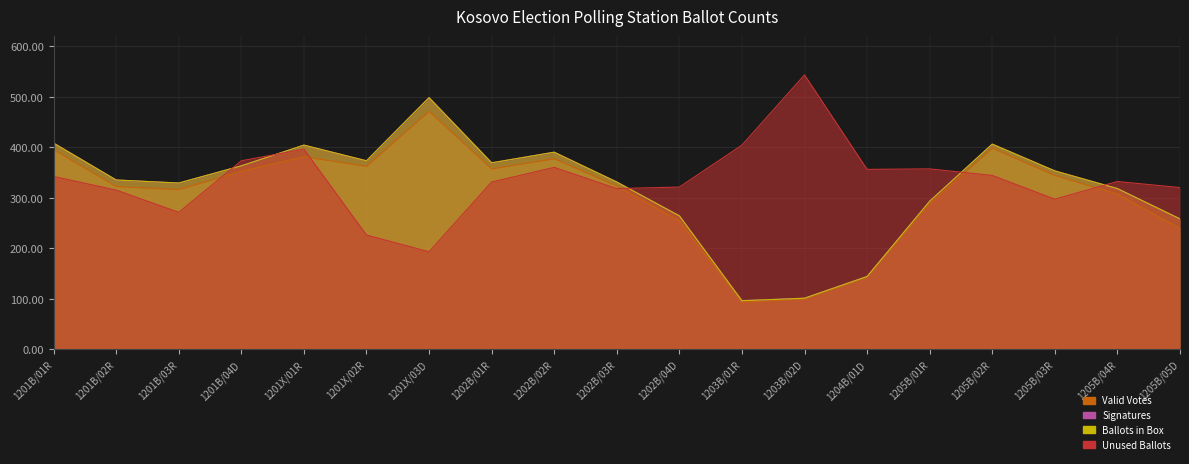

True or false: Signatures has more than 2 points higher than both neighbors.

True